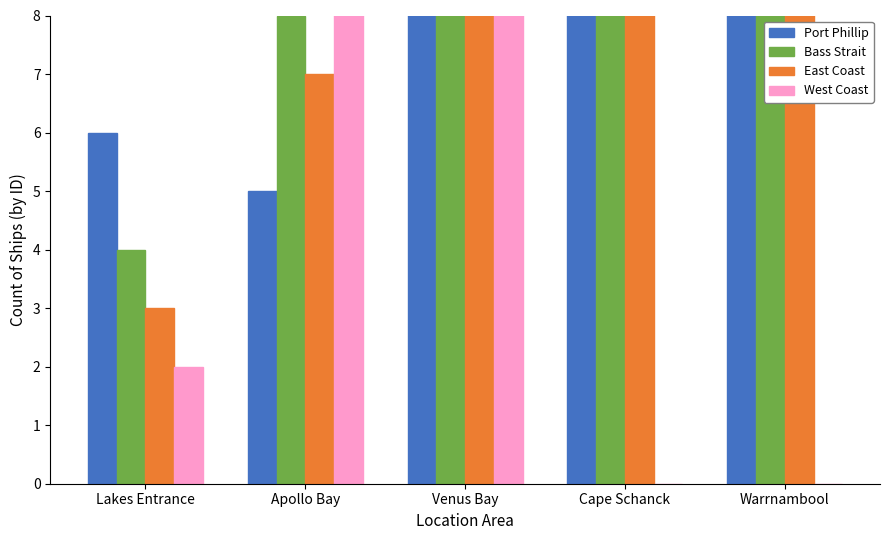

What is the spread (max minus min) of values at Venus Bay?

16